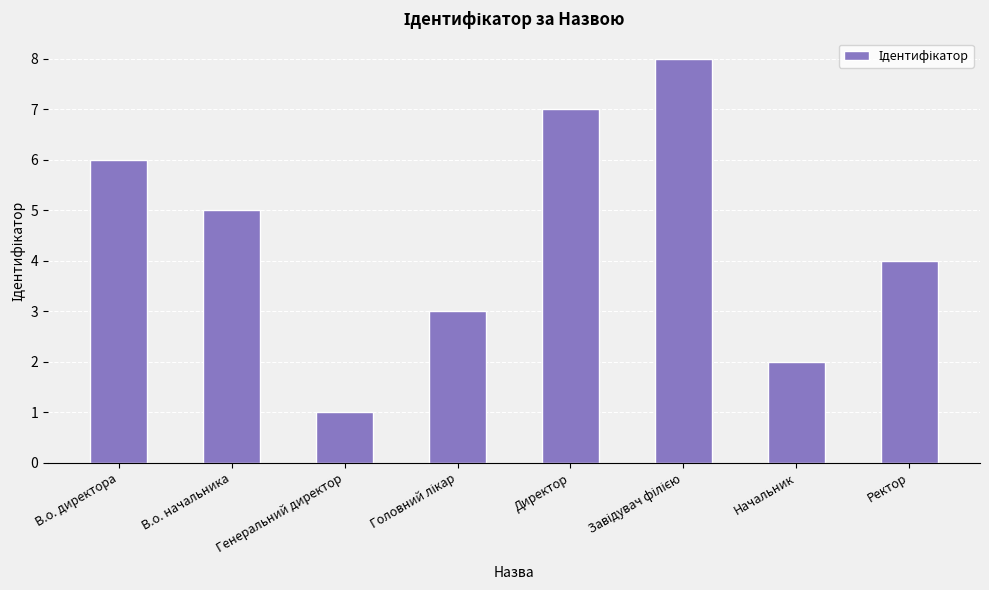

What is the smallest value displayed?

1